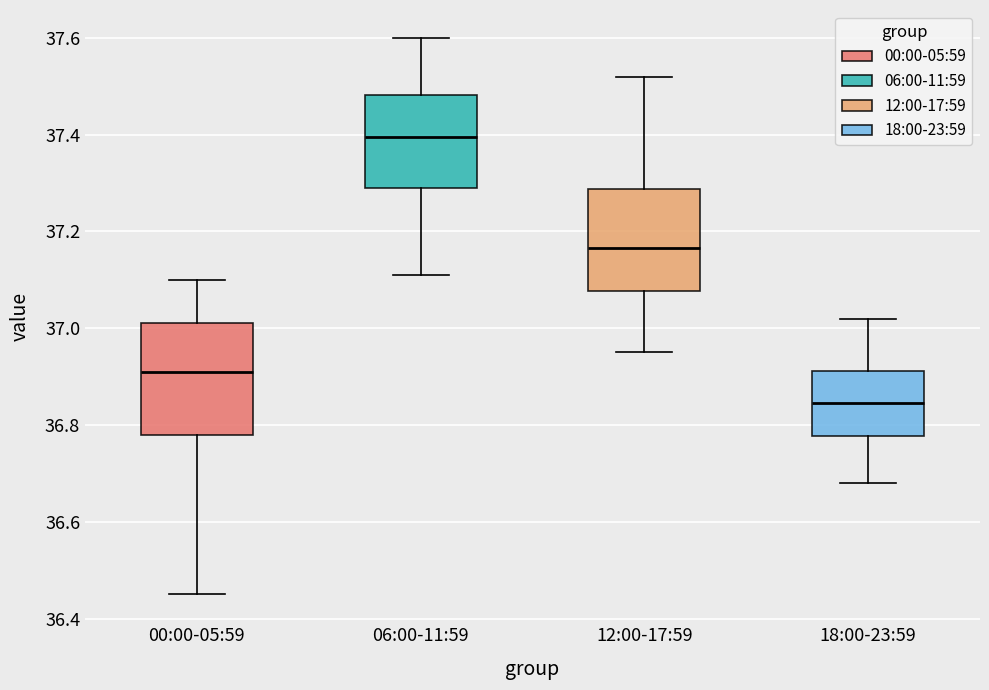

Where does the upper whisker of the box for 12:00-17:59 end on the y-axis? The values are not printed on the chart, so give them approximately, as read against the axis.

37.52